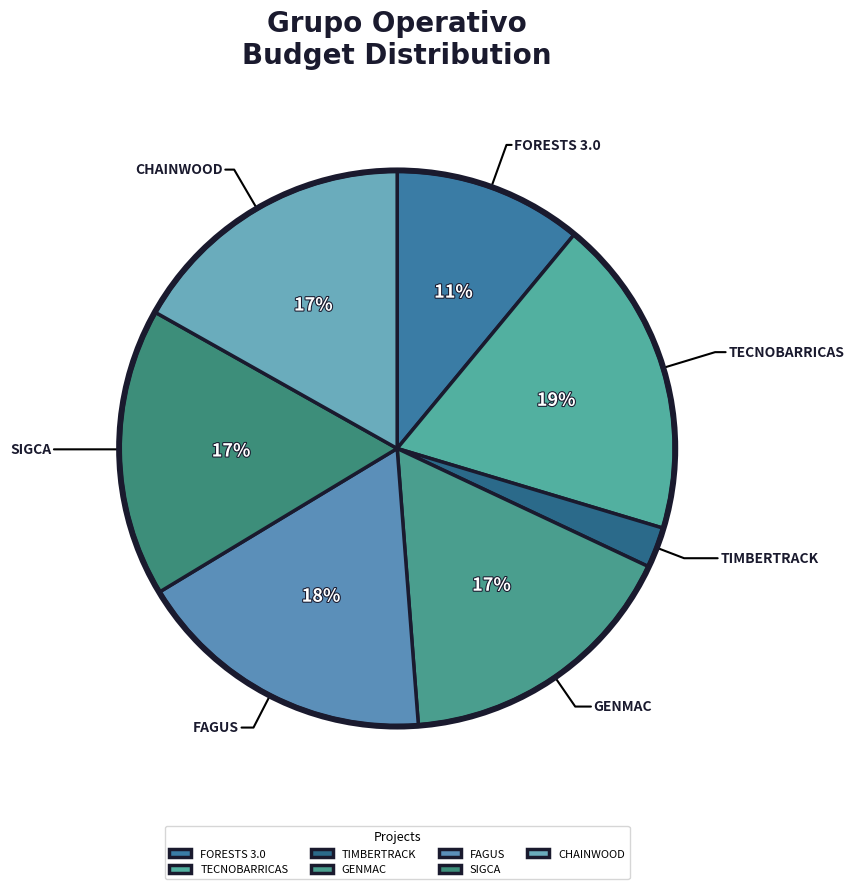

Between FAGUS and FORESTS 3.0, which is larger?

FAGUS